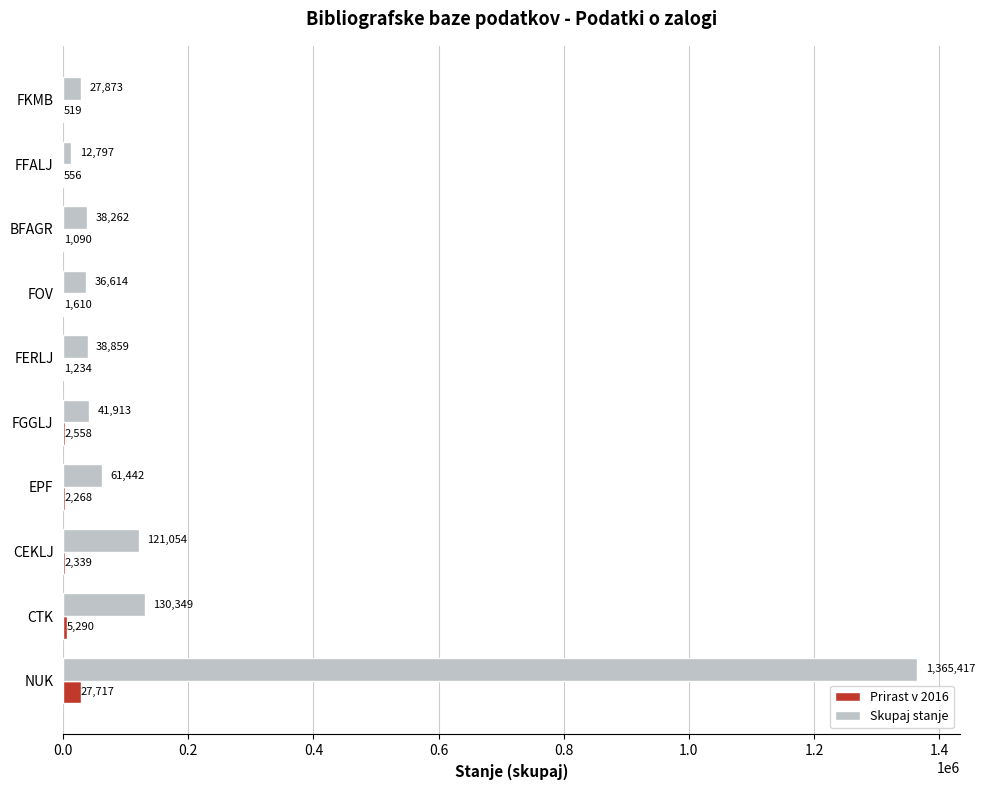

Which series changed the most between CEKLJ and FGGLJ?

Skupaj stanje